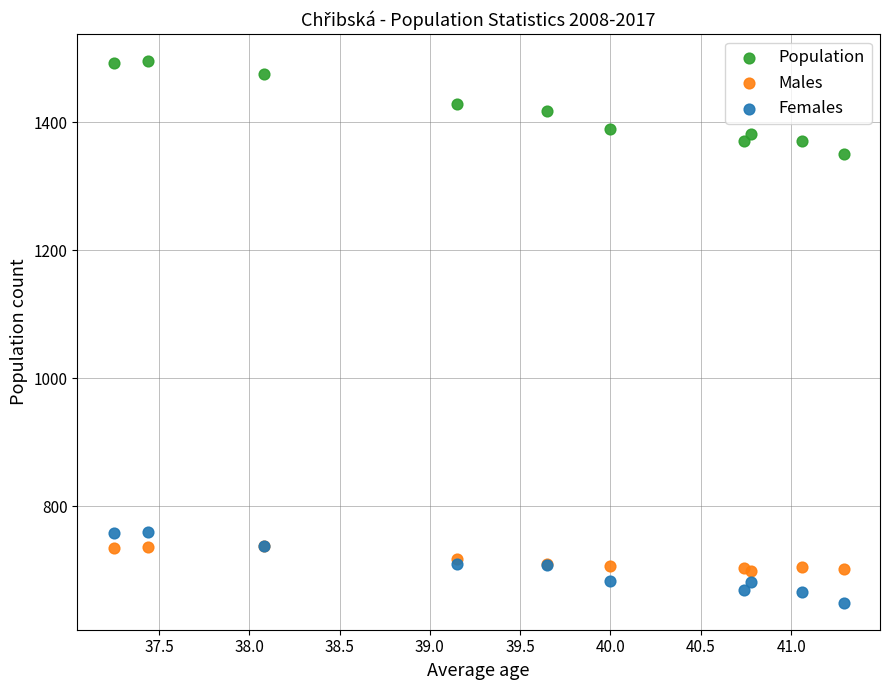

Across all series, what Y value is closest to 1072?

1350